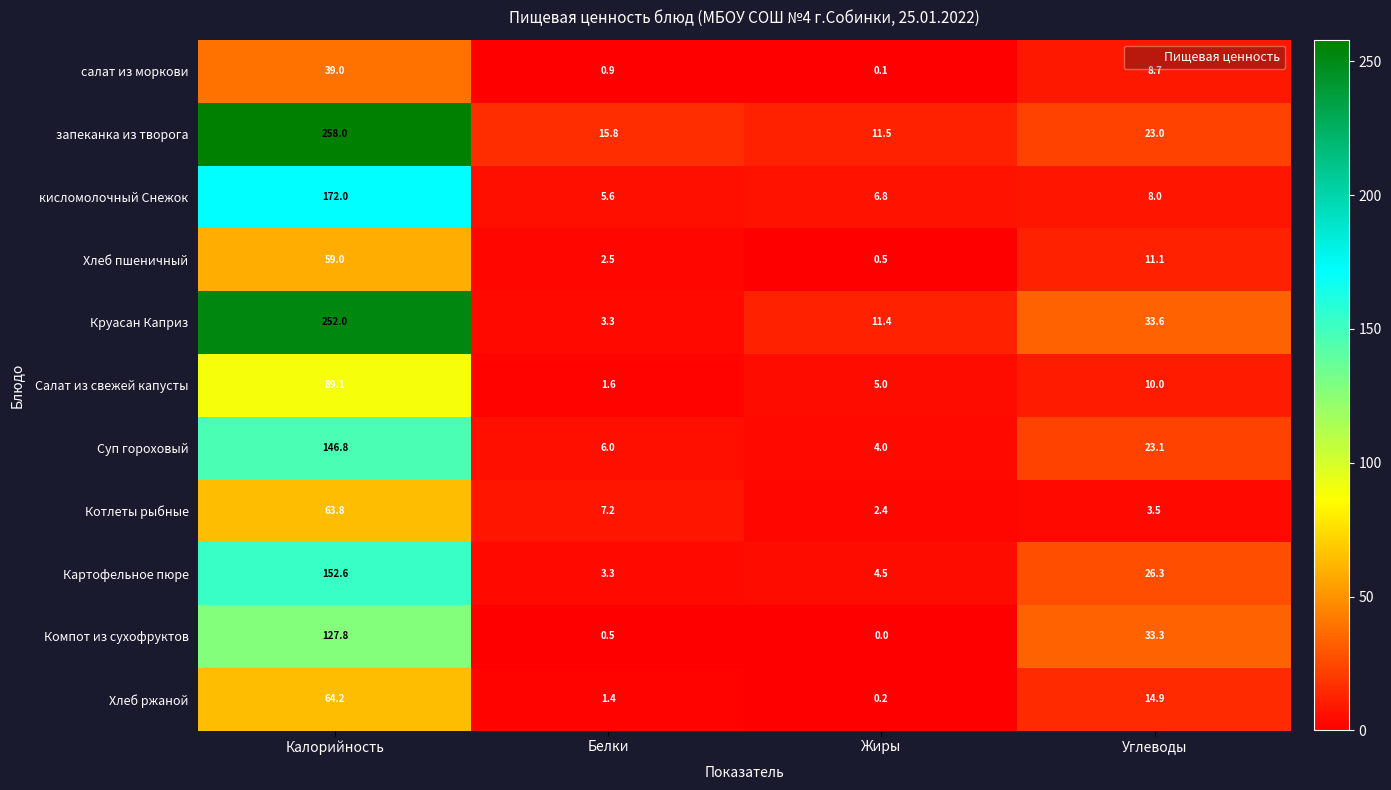

Which series changed the most between Калорийность and Белки?

Круасан Каприз